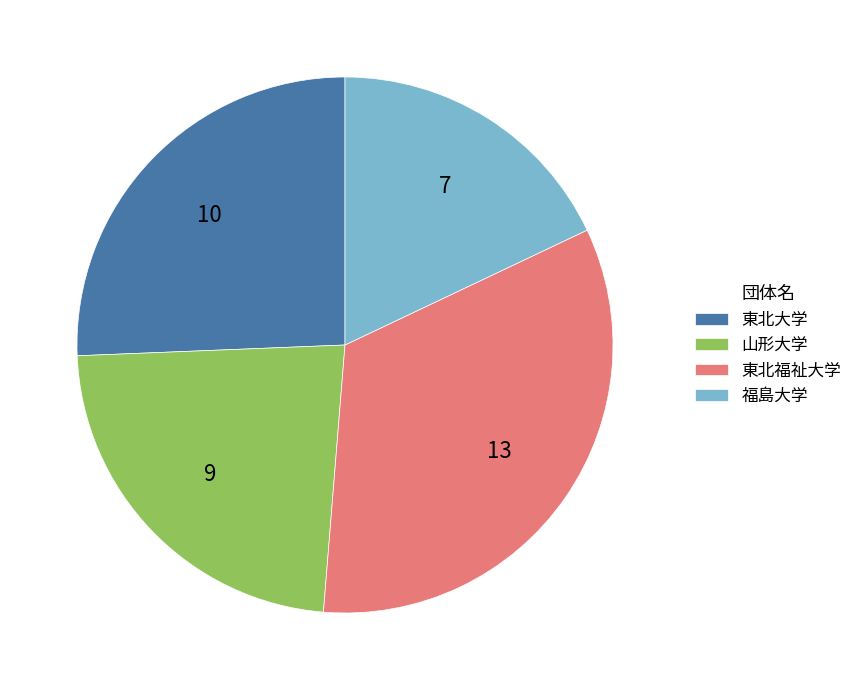

Combined, do 山形大学 and 福島大学 account for over 50%?

No